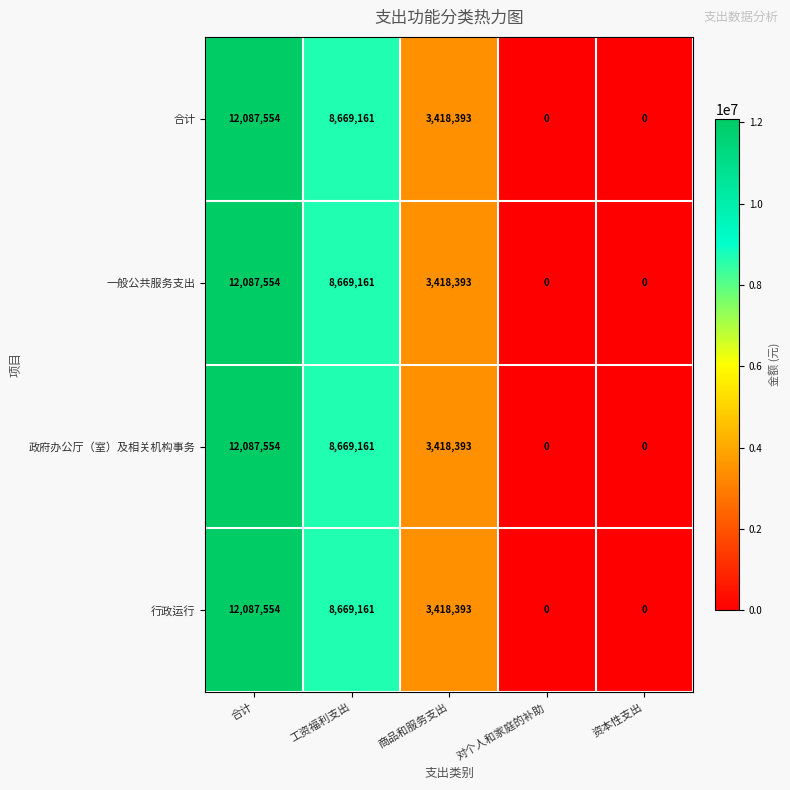

What is the average value of the 合计 series?

4835022